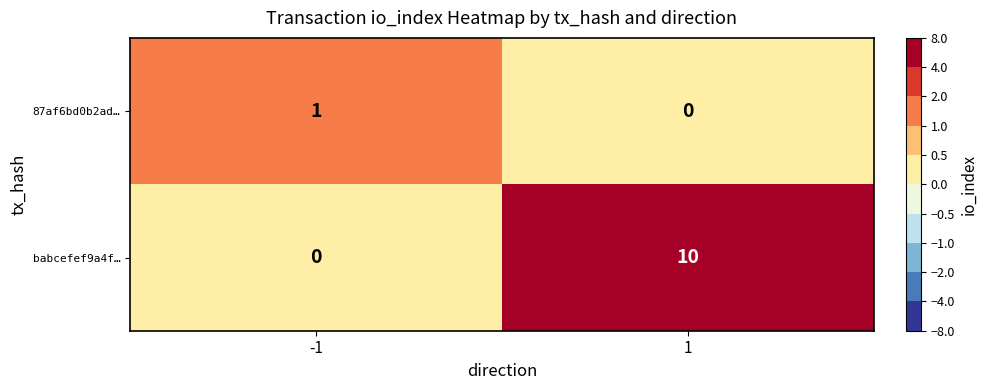

Which series has the largest total across all categories?

babcefef9a4f…